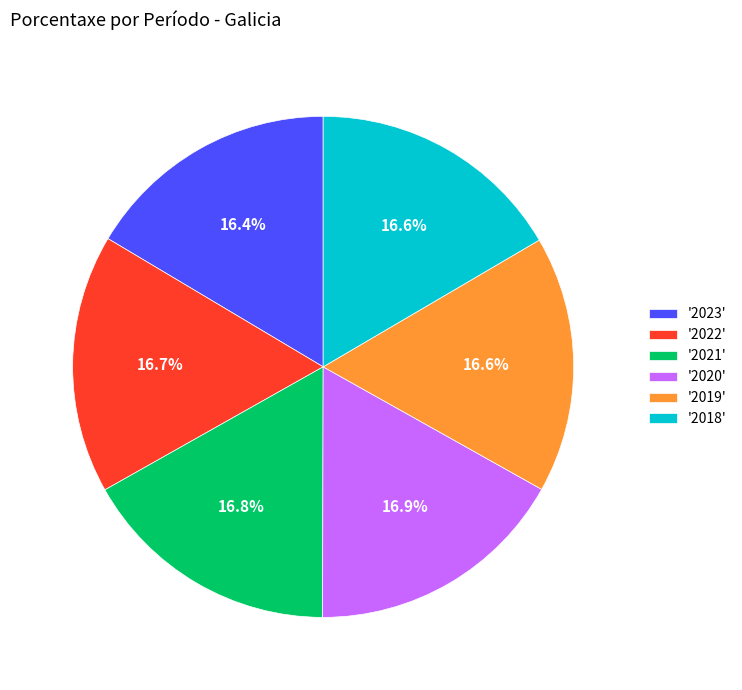

How much of the chart is everything except '2020'?

83.1%